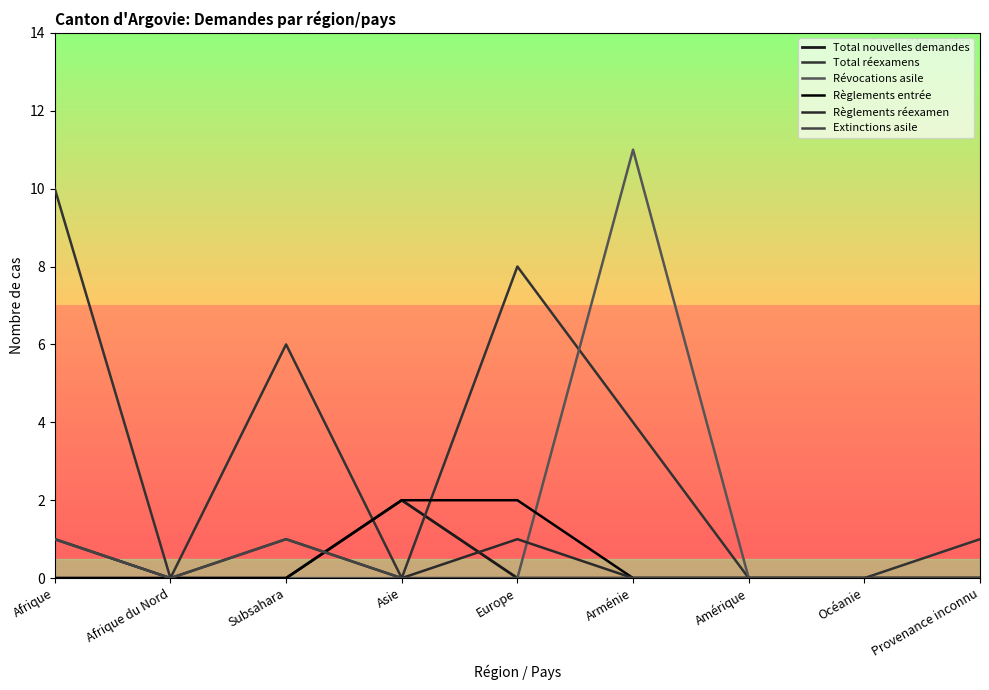

What is the label of the 7th point from the right?

Subsahara